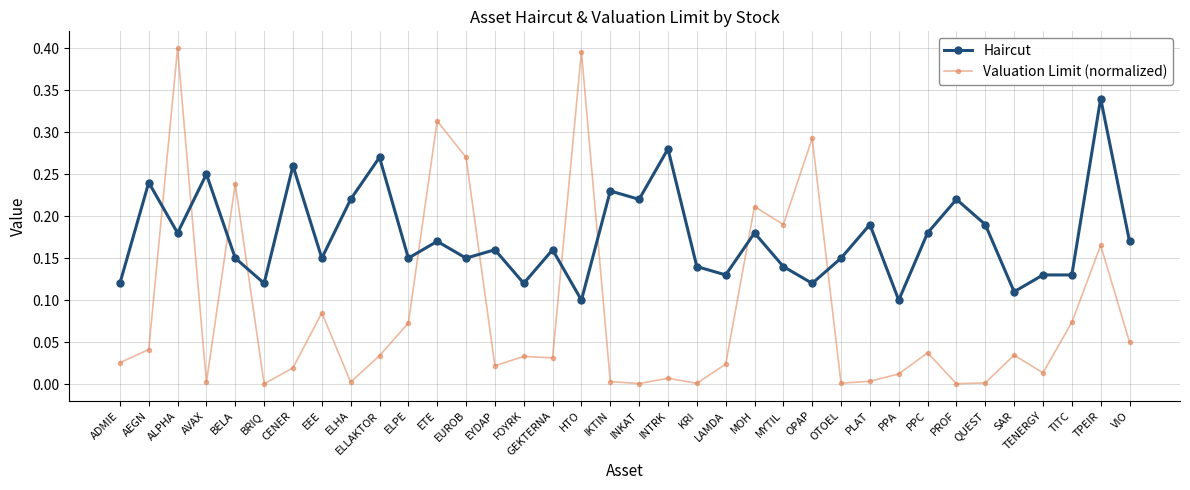

What position from the left is ELLAKTOR?

10